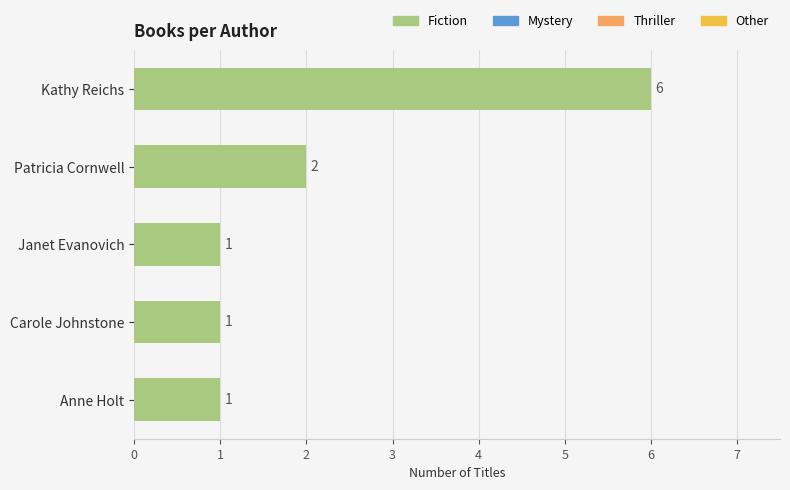

What is the sum of all values?

11